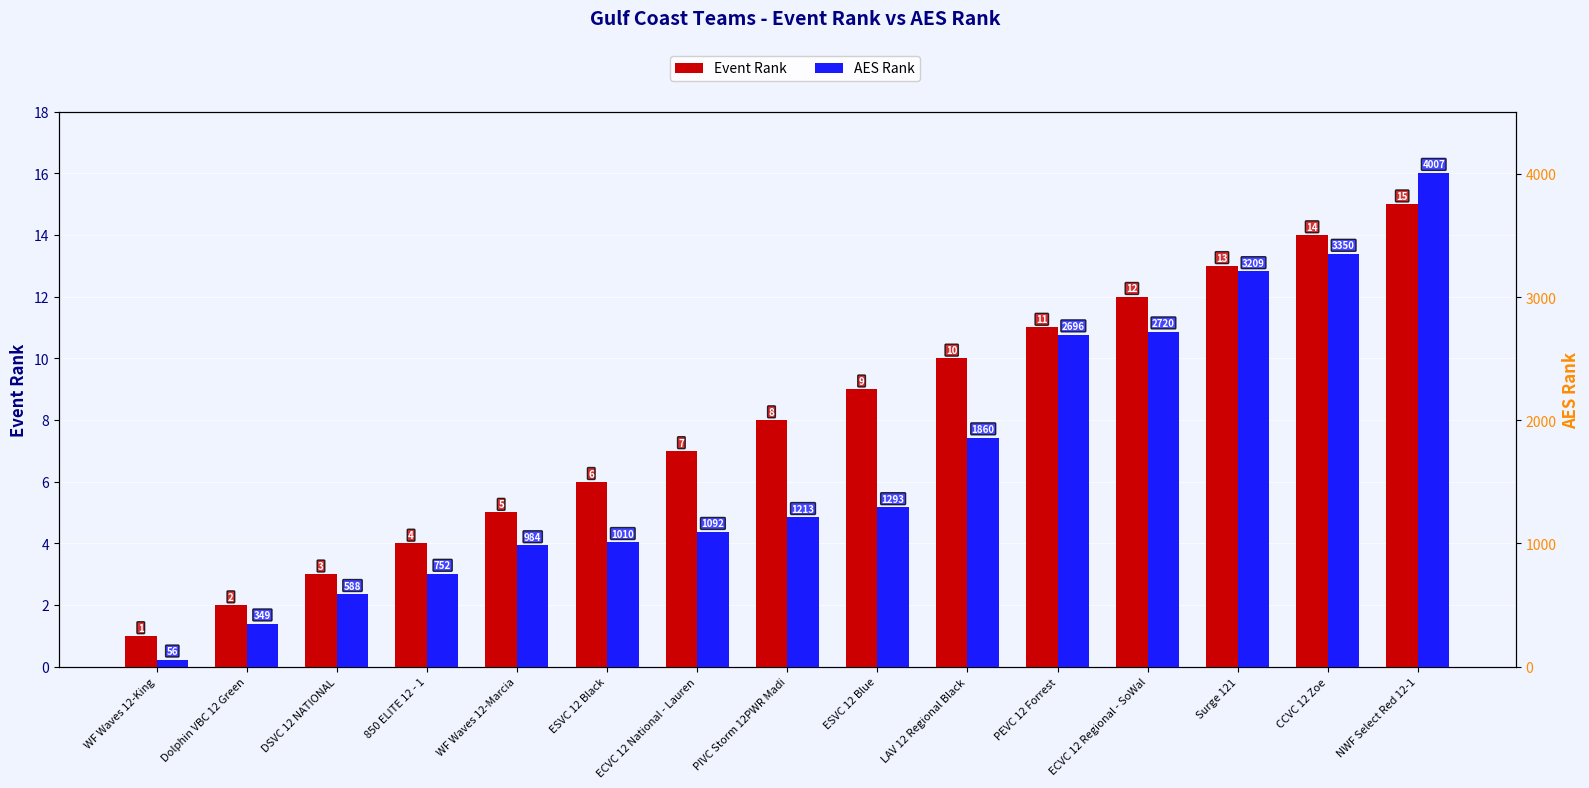

What is the sum of all AES Rank values?

25179